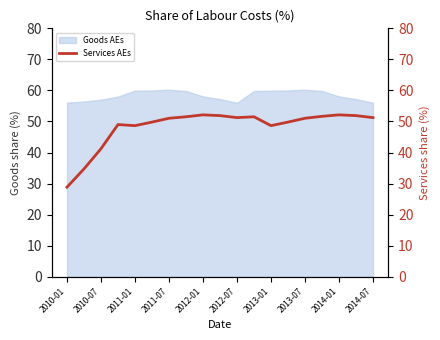

The value of Goods AEs at 2014-07 is 73.0. True or false?

False